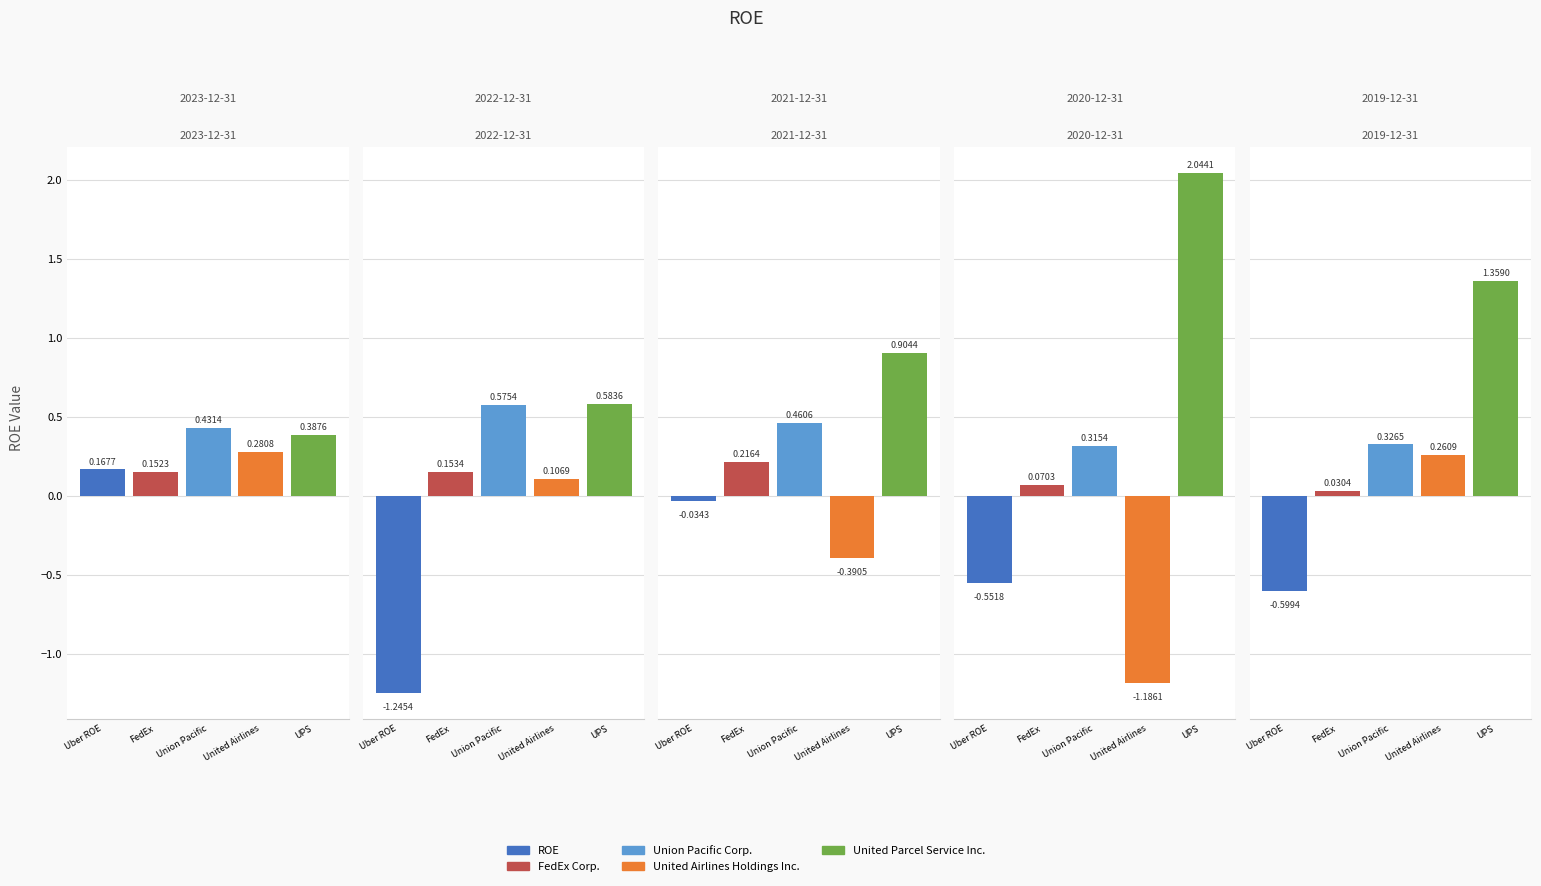

True or false: Union Pacific Corp. has a value of 0.3 at 2021-12-31.

False